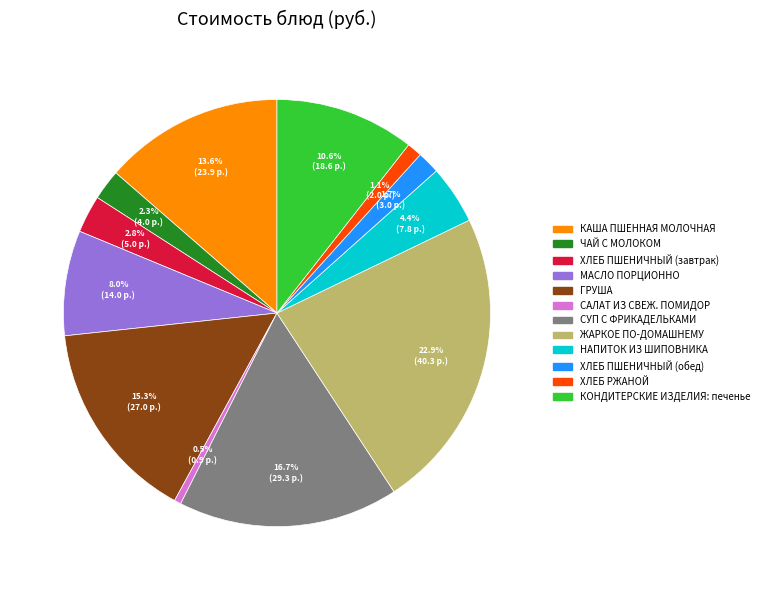

What is the ratio of the value at ЖАРКОЕ ПО-ДОМАШНЕМУ to the value at КОНДИТЕРСКИЕ ИЗДЕЛИЯ: печенье?

2.2